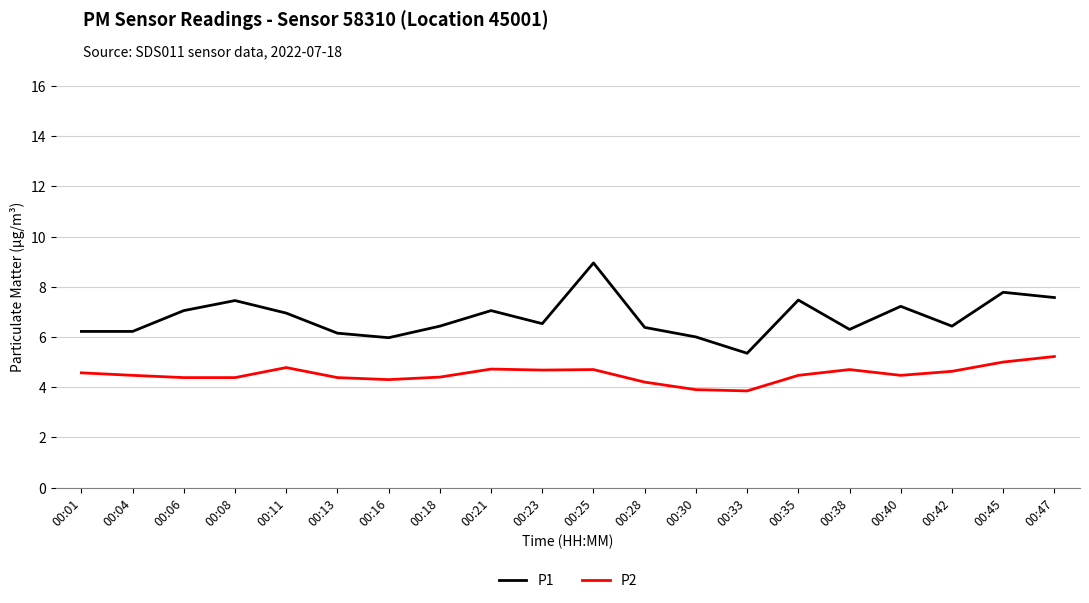

True or false: P2 has a value of 6.3 at 00:30.

False